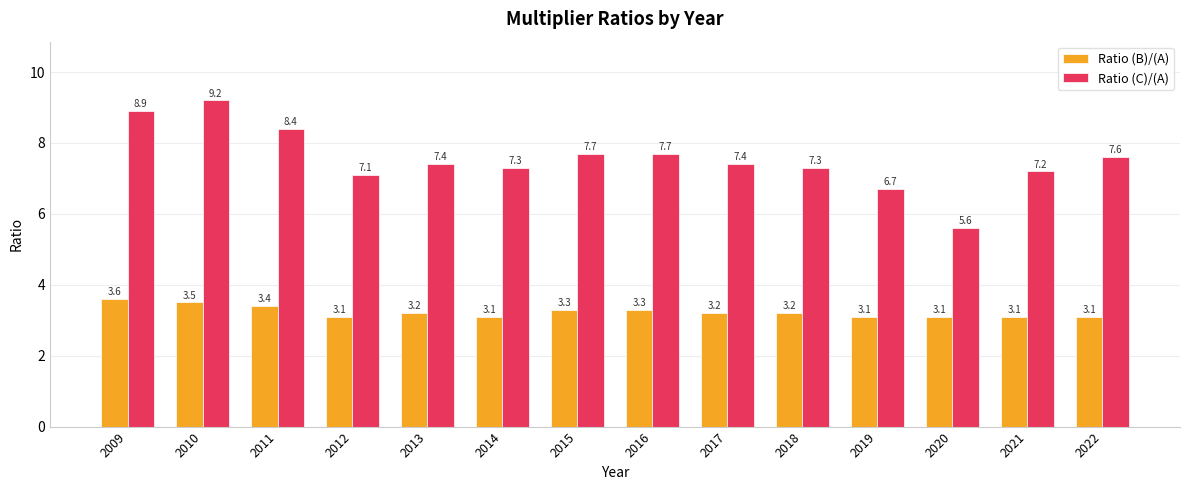

What is the highest value of the Ratio (C)/(A) series?

9.2